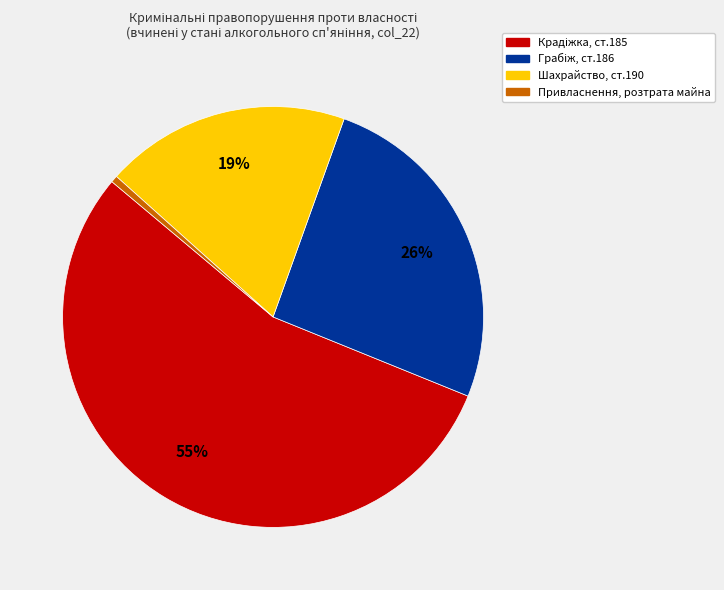

True or false: Привласнення, розтрата майна accounts for 11% of the total.

False